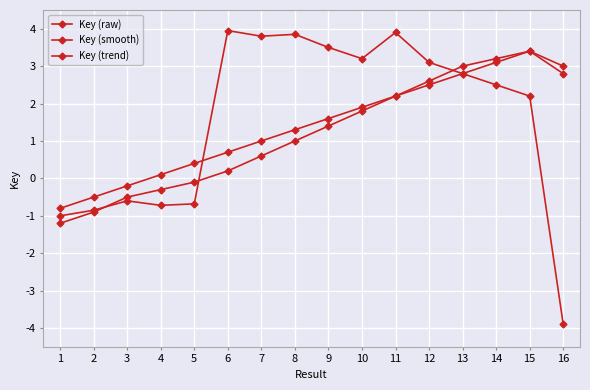

How many lines are shown in the chart?

3